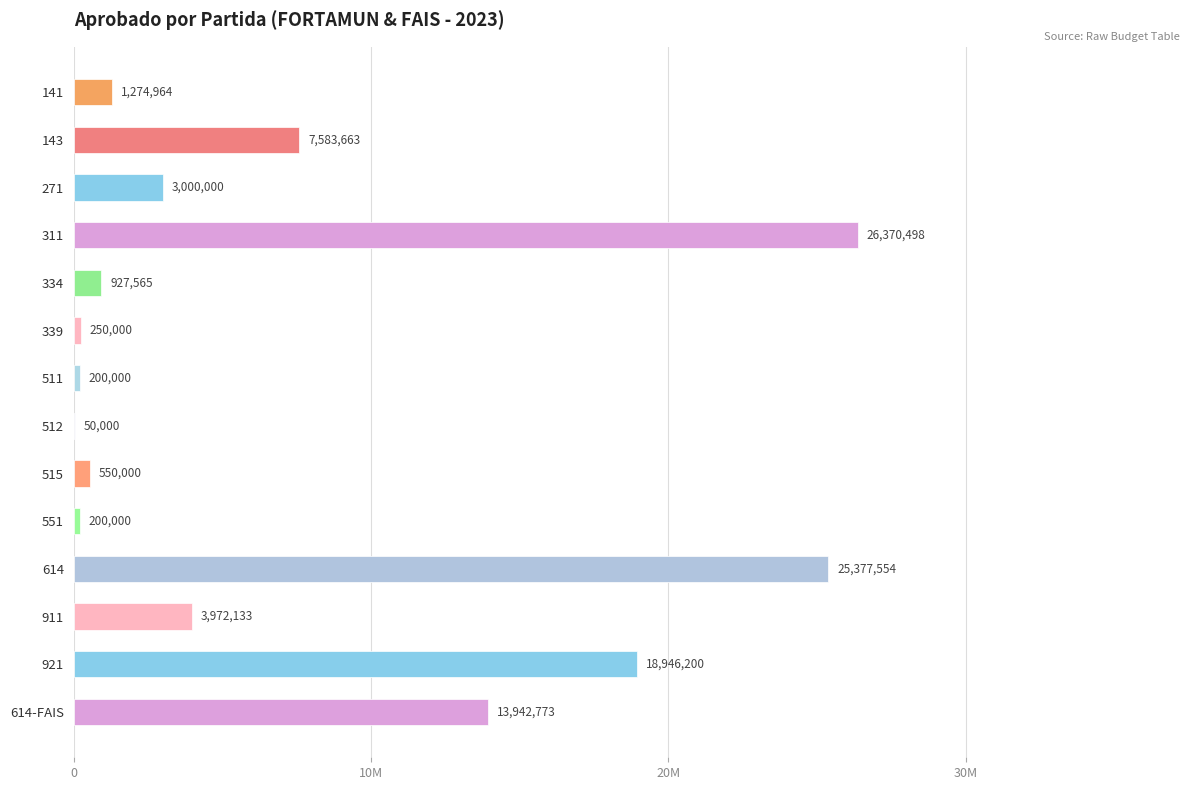

How many values exceed 3000000?

6